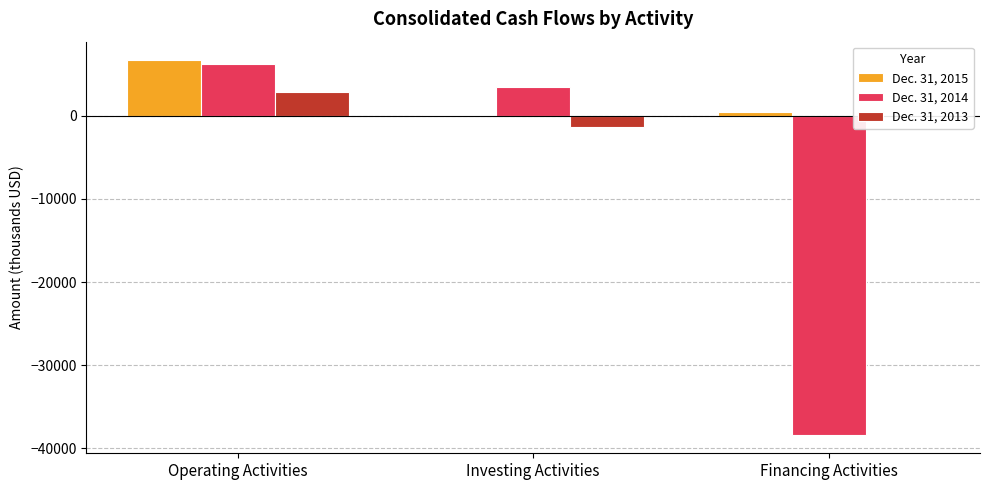

Is it true that Dec. 31, 2014 equals 6256 at Operating Activities?

True